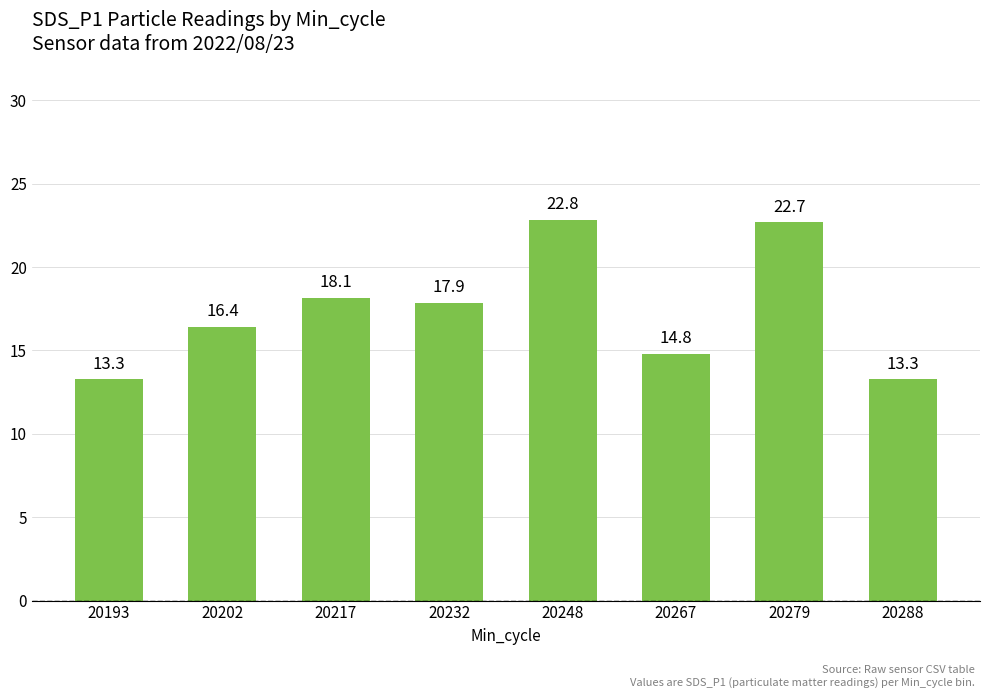

True or false: the data shows 23.0 at 20267.

False